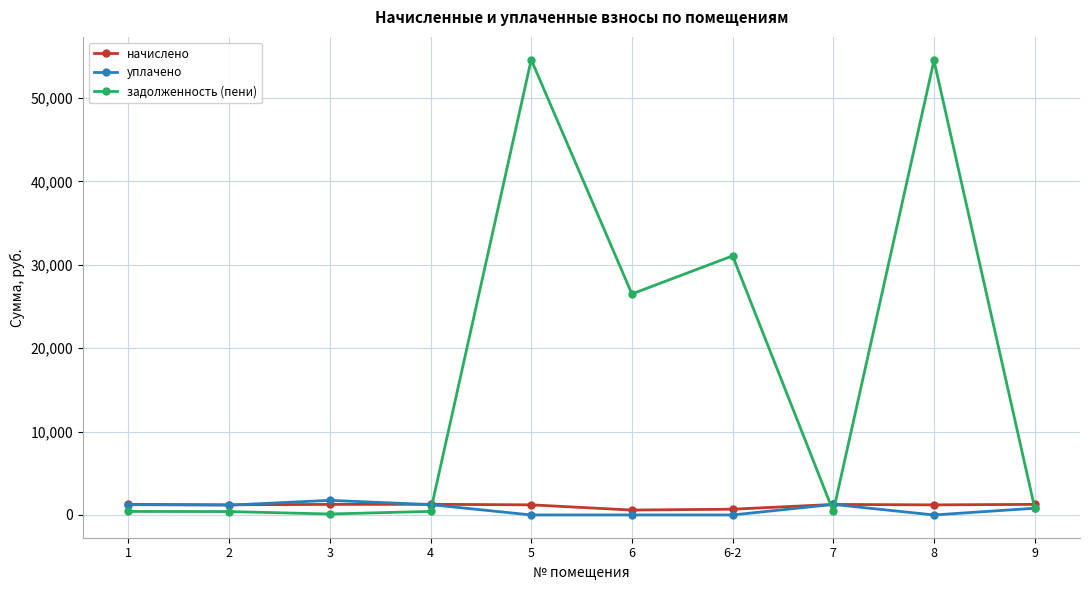

What is the maximum value shown in the chart?

54586.5